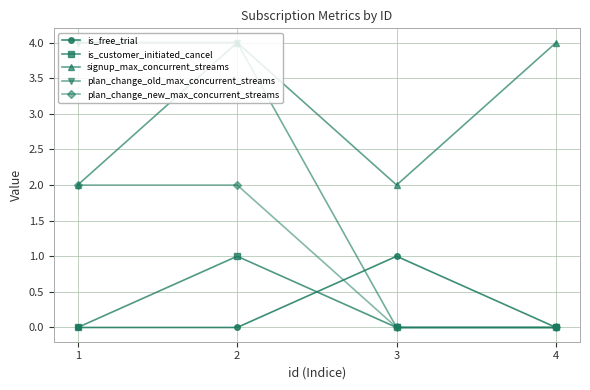

Between 1 and 2, which series saw the biggest shift?

signup_max_concurrent_streams